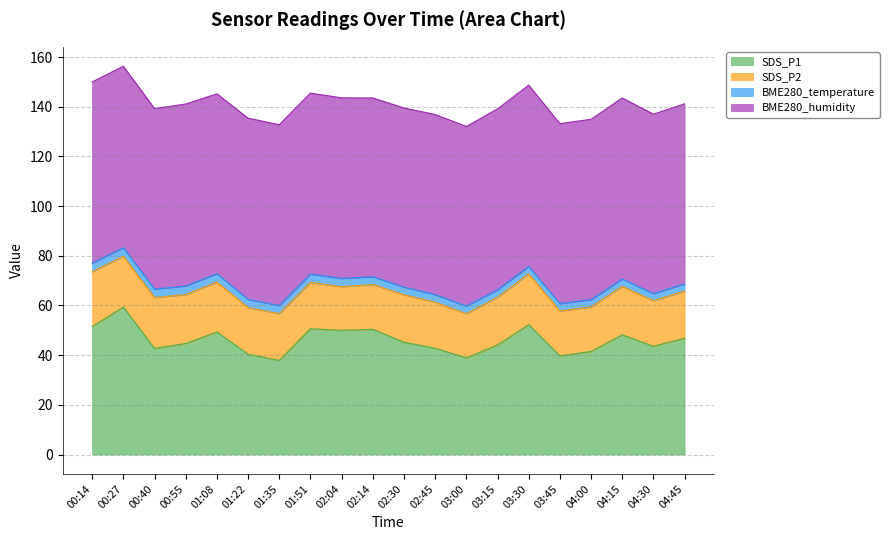

Reading right to left, what are all the values shown in this chart?

SDS_P1: 04:45=46.8	04:30=43.6	04:15=48.2	04:00=41.5	03:45=39.7	03:30=52.3	03:15=44.1	03:00=38.9	02:45=42.8	02:30=45.2	02:14=50.4	02:04=50.0	01:51=50.6	01:35=37.9	01:22=40.4	01:08=49.3	00:55=44.7	00:40=42.7	00:27=59.4	00:14=51.5
SDS_P2: 04:45=19.0	04:30=18.3	04:15=19.5	04:00=17.9	03:45=18.1	03:30=20.4	03:15=19.2	03:00=17.8	02:45=18.5	02:30=19.1	02:14=18.0	02:04=17.6	01:51=18.7	01:35=18.8	01:22=18.7	01:08=20.1	00:55=19.7	00:40=20.5	00:27=20.4	00:14=22.0
BME280_temperature: 04:45=2.9	04:30=2.9	04:15=2.9	04:00=3.0	03:45=3.0	03:30=3.0	03:15=3.0	03:00=3.0	02:45=3.1	02:30=3.1	02:14=3.1	02:04=3.3	01:51=3.4	01:35=3.3	01:22=3.3	01:08=3.4	00:55=3.5	00:40=3.4	00:27=3.5	00:14=3.5
BME280_humidity: 04:45=72.5	04:30=72.2	04:15=72.9	04:00=72.6	03:45=72.4	03:30=73.0	03:15=72.8	03:00=72.3	02:45=72.5	02:30=72.1	02:14=72.0	02:04=72.7	01:51=72.8	01:35=72.8	01:22=73.0	01:08=72.4	00:55=73.3	00:40=72.7	00:27=73.1	00:14=73.0